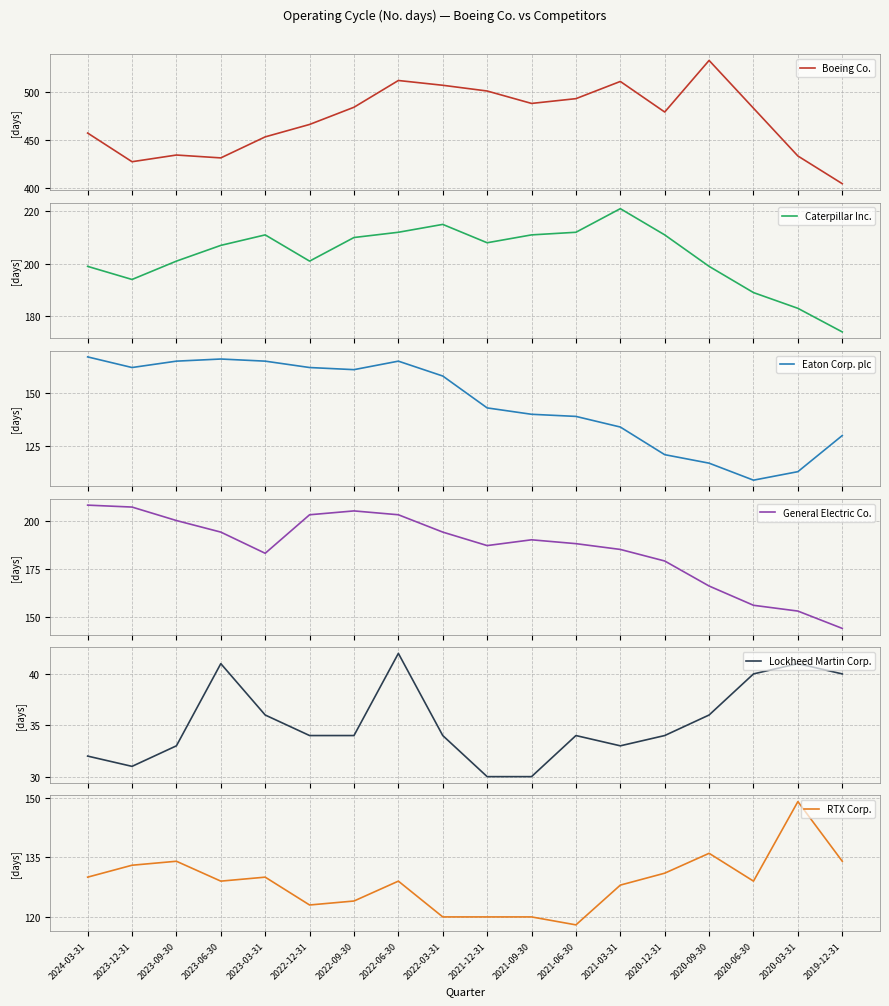

What is the label of the 13th point from the left?

2021-03-31